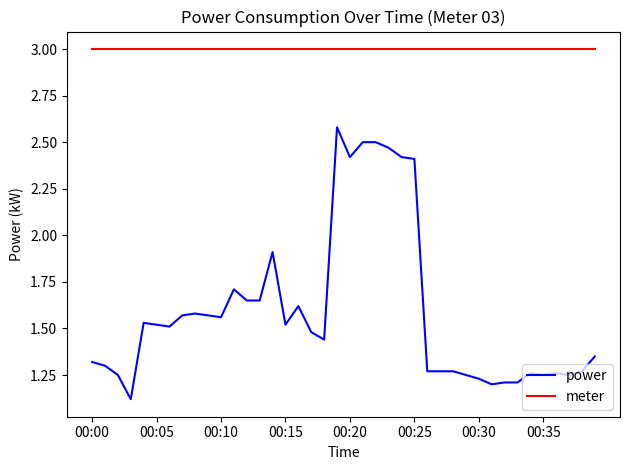

True or false: meter and power cross at least once.

False